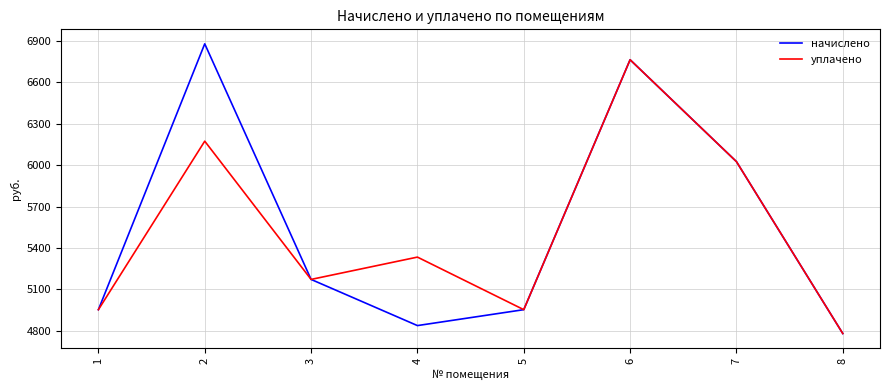

At how many categories does at least one series exceed 4817?

7